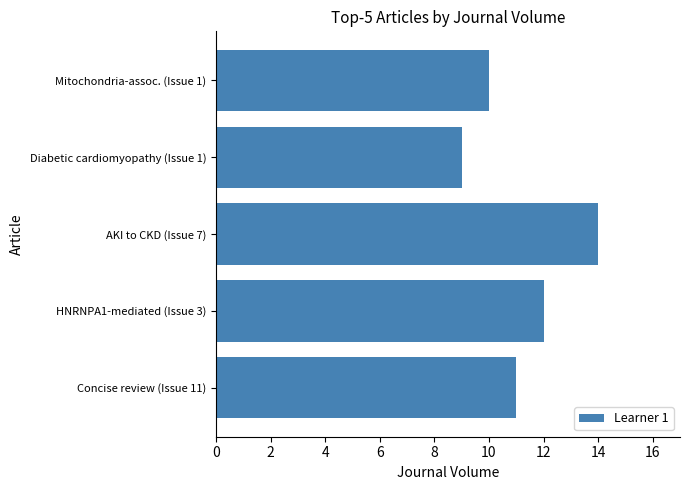

What is the maximum value shown in the chart?

14